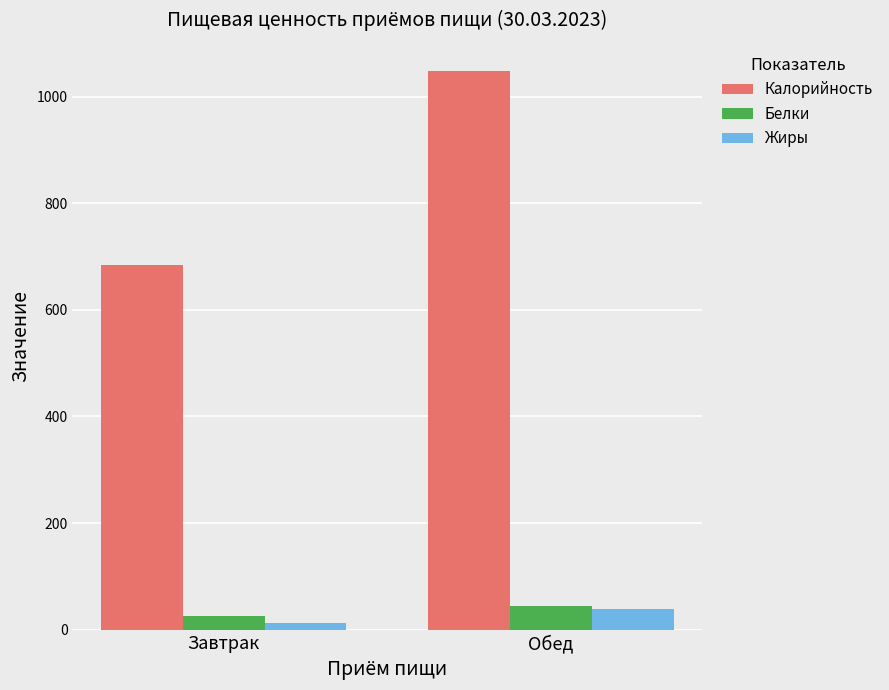

Where is Калорийность nearest to the value 866?

Завтрак